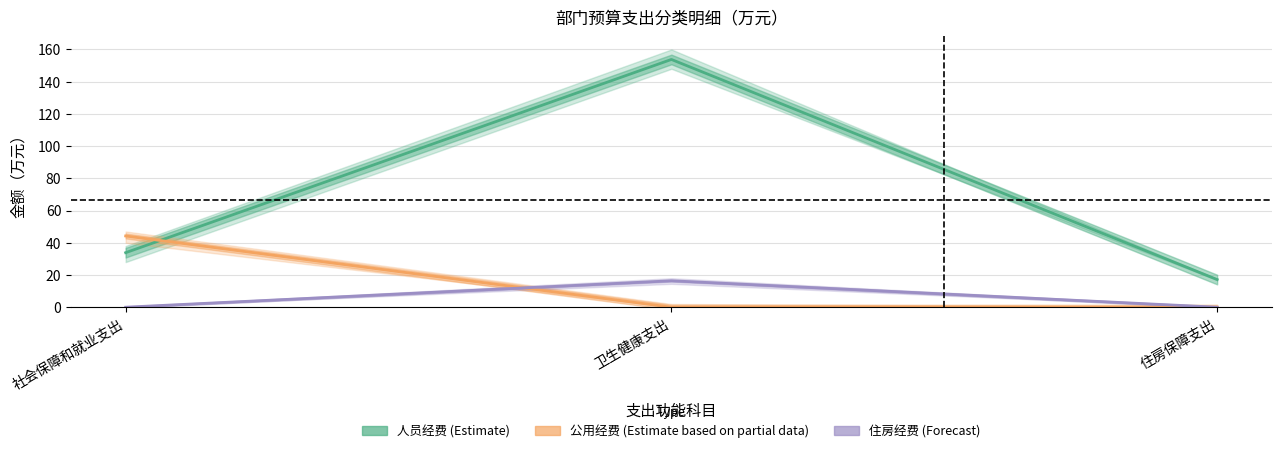

Between 卫生健康支出 and 住房保障支出, which series saw the biggest shift?

人员经费 (Estimate)